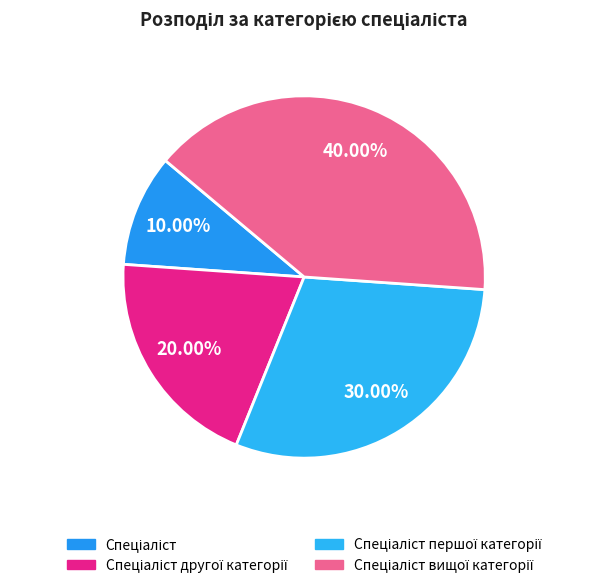

To the nearest percent, what is the difference between the Спеціаліст другої категорії and Спеціаліст вищої категорії slice percentages?

20%